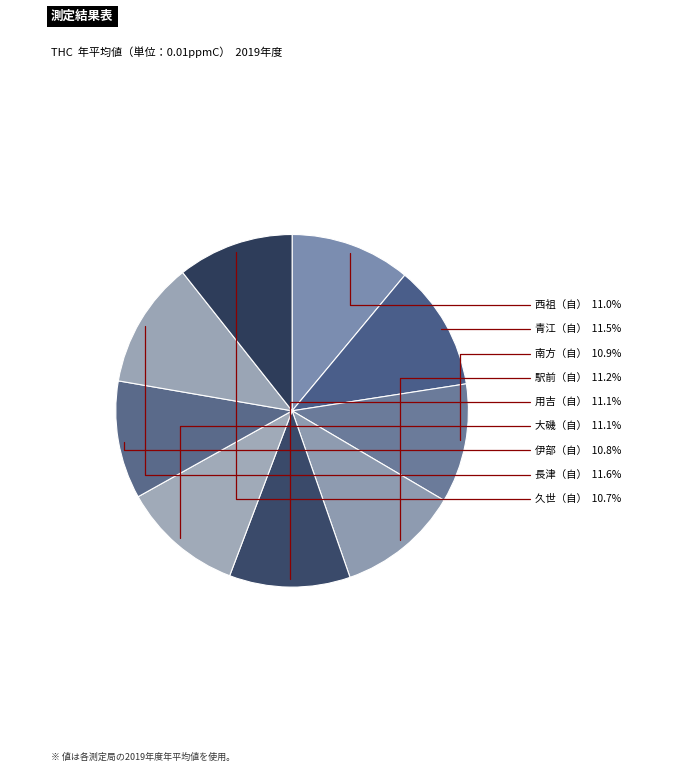

How many segments does this pie chart have?

9